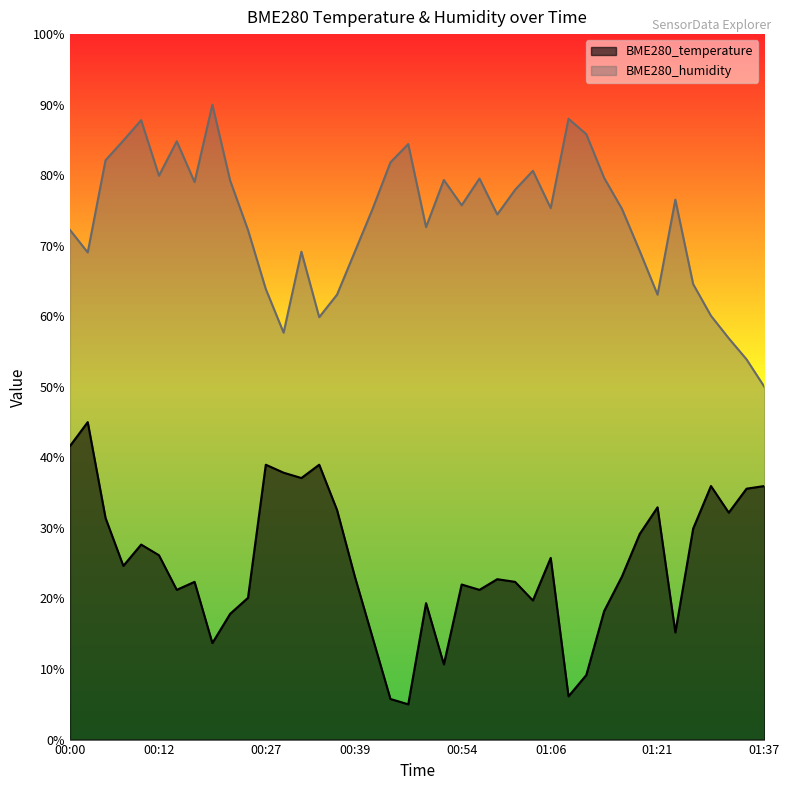

How many data points does each series have?

40